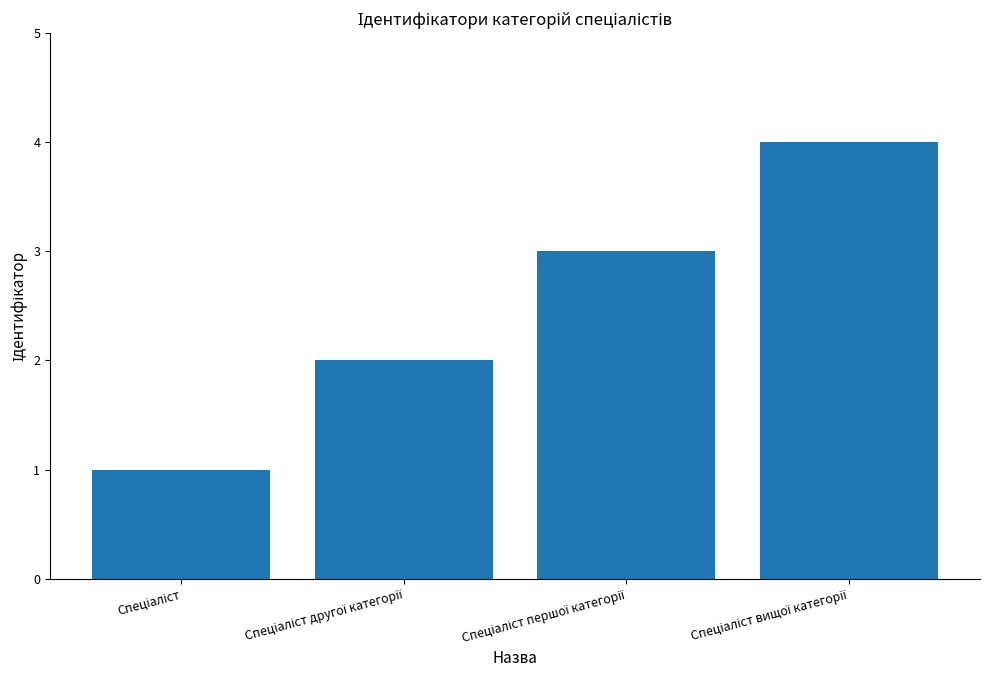

What is the difference between the second highest and second lowest values?

1